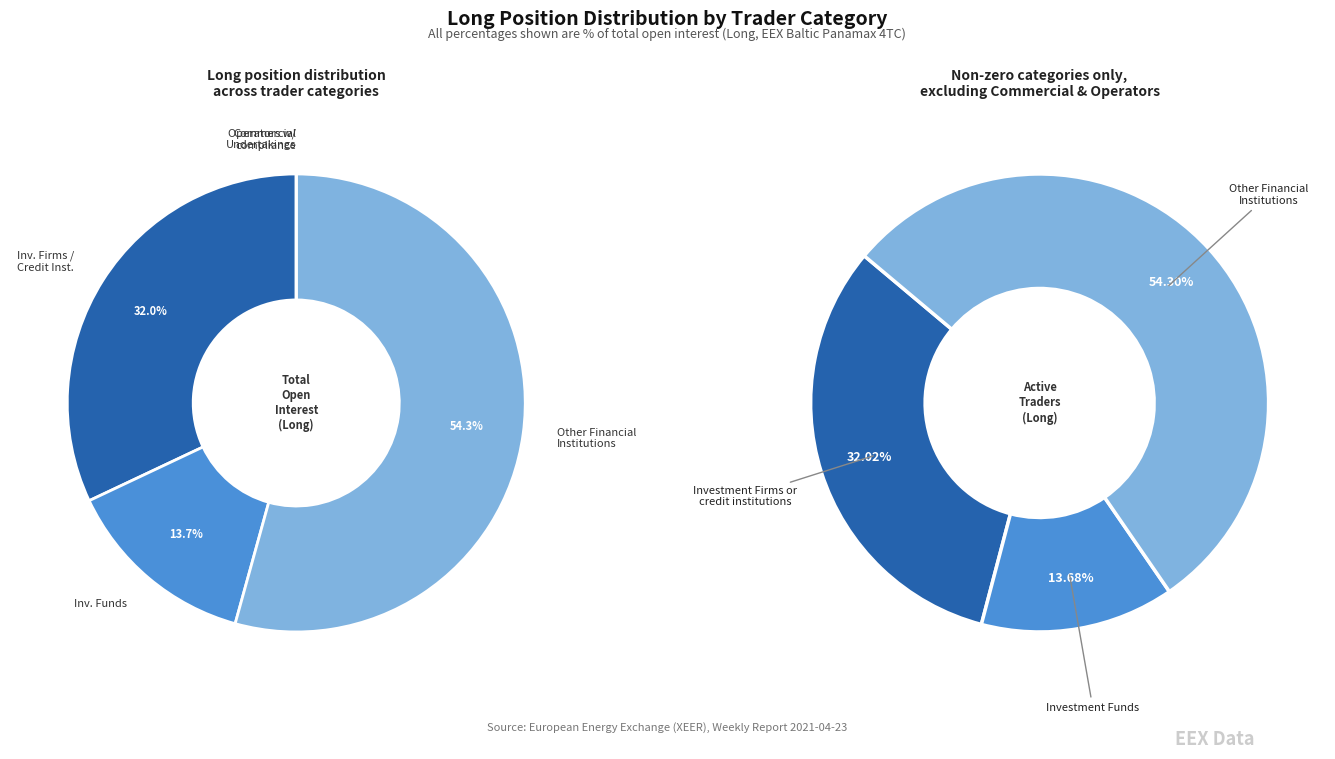

Is it true that Operators with compliance obligations is 1% of the pie?

False